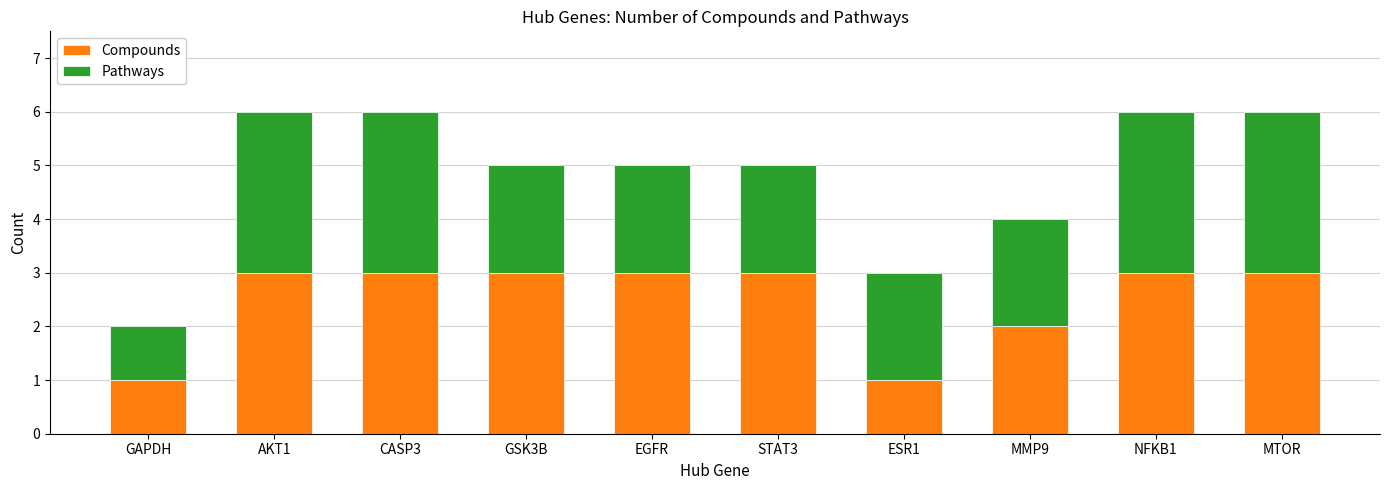

What is the total value across all series at MTOR?

6